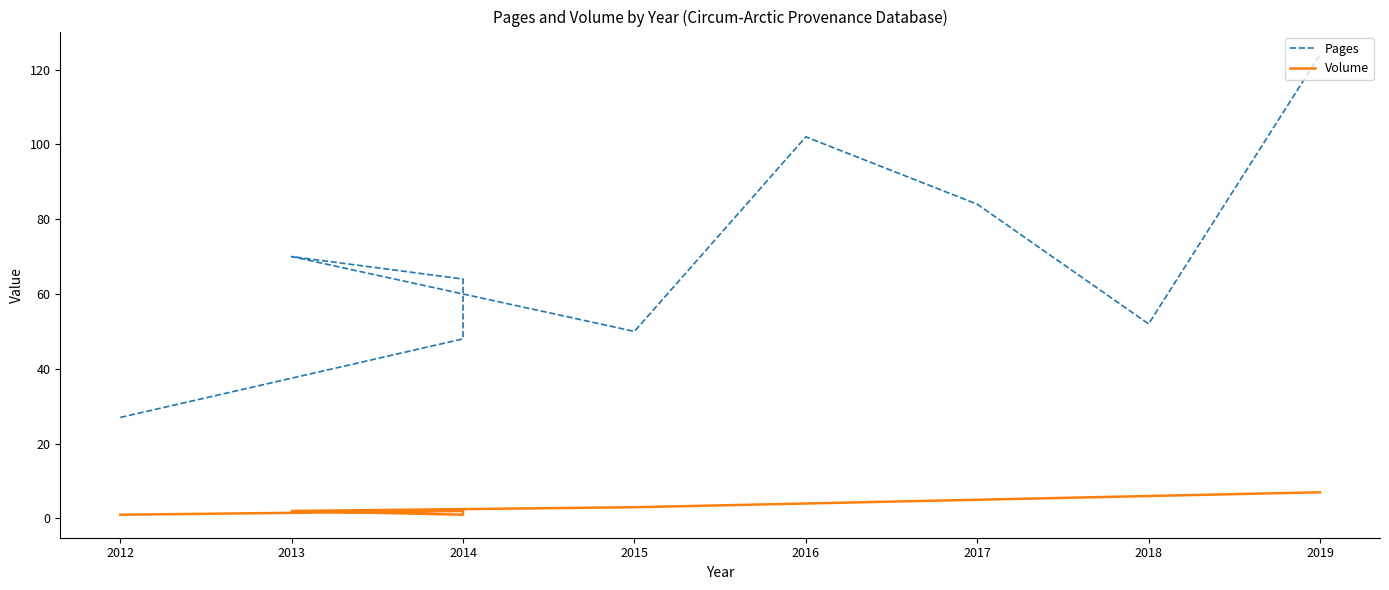

Is the value of Pages at 2014 greater than the value of Volume at 2014?

Yes